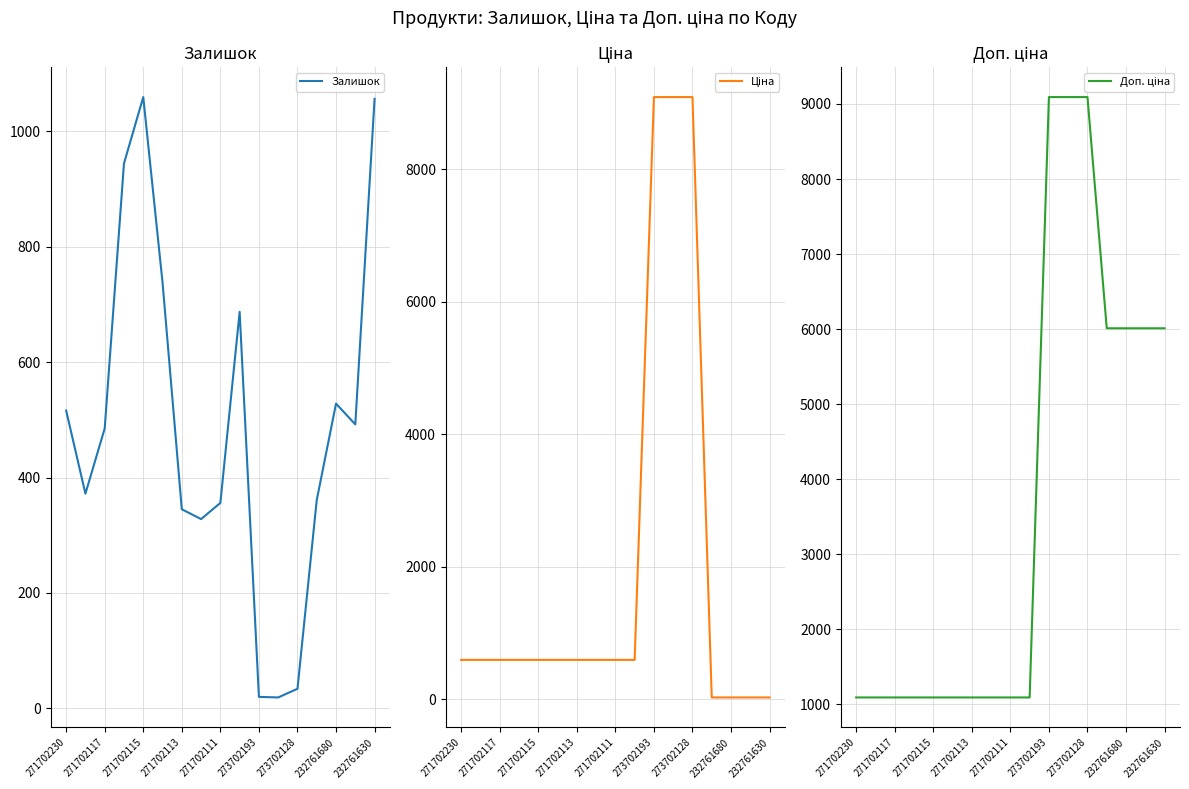

True or false: Ціна and Залишок cross at least once.

True